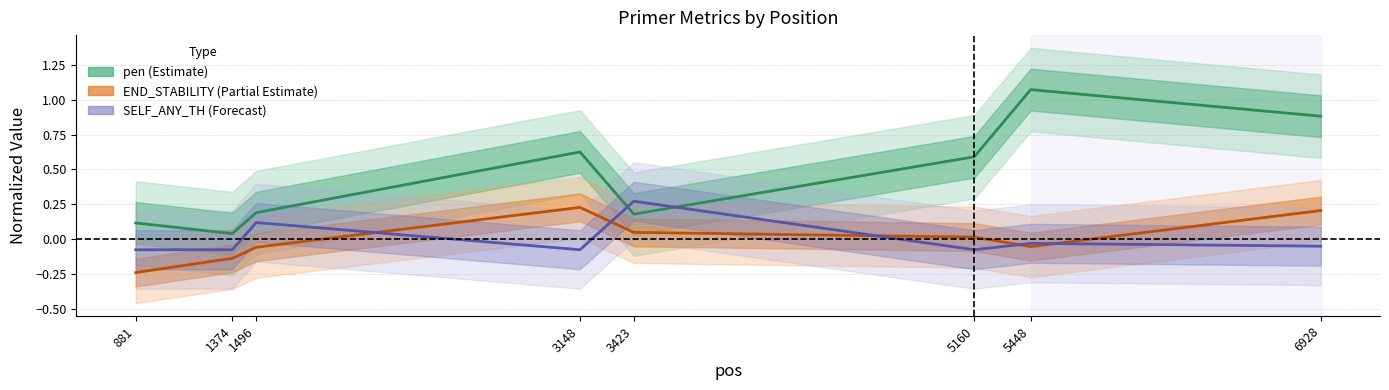

Which category has the highest value in the SELF_ANY_TH (Forecast) series?

3423